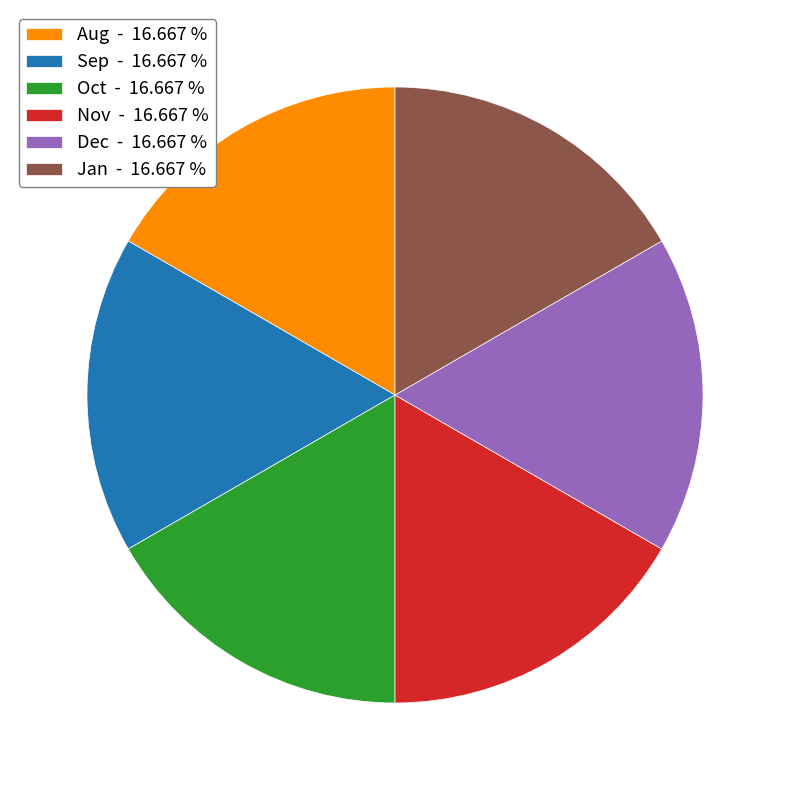

How many slices are in this pie chart?

6